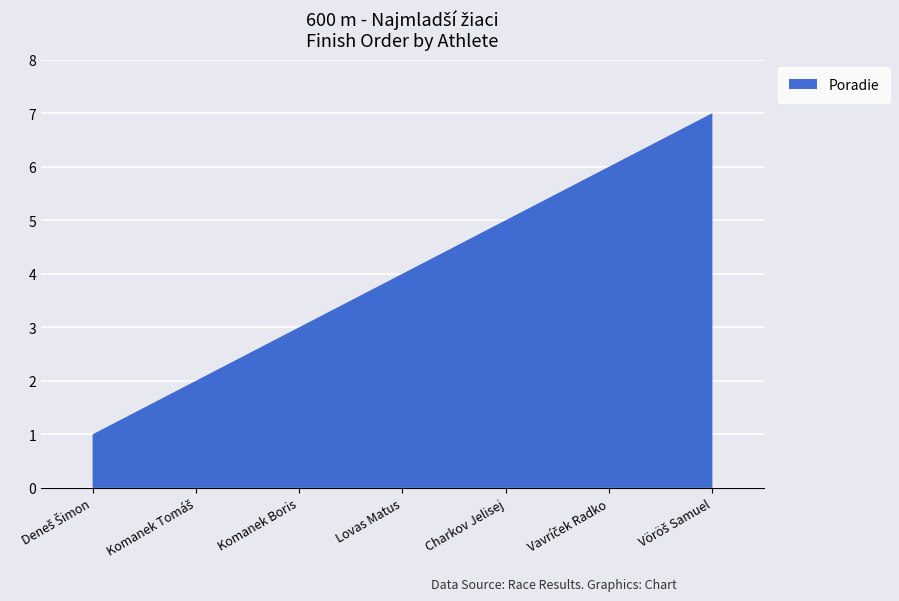

Reading left to right, list all the values displayed in this chart.

Deneš Šimon=1	Komanek Tomáš=2	Komanek Boris=3	Lovas Matus=4	Charkov Jelisej=5	Vavríček Radko=6	Vöröš Samuel=7